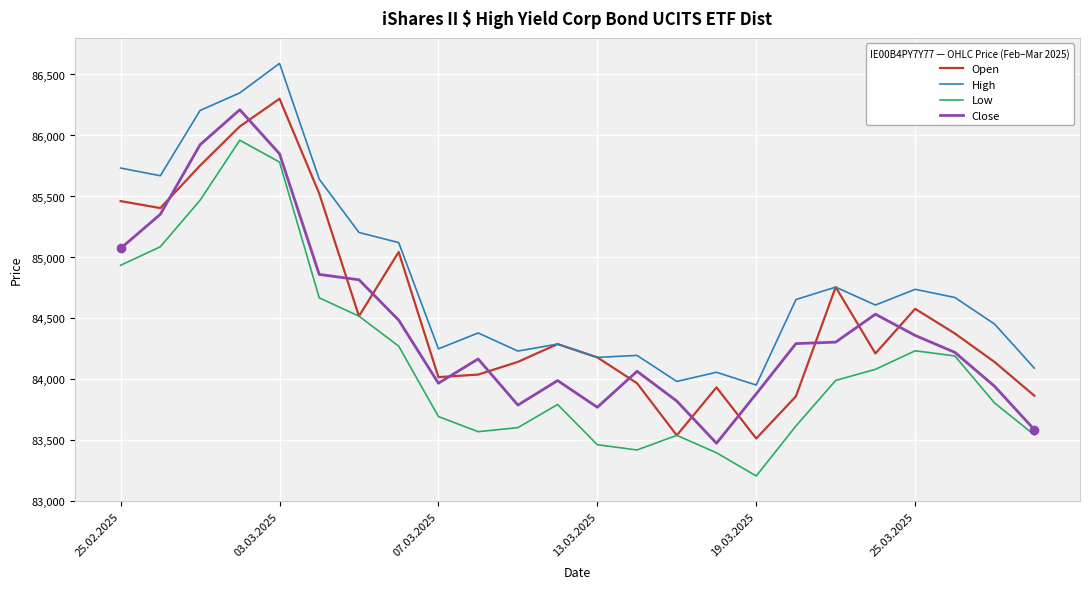

How many times do Close and Open cross each other?

12